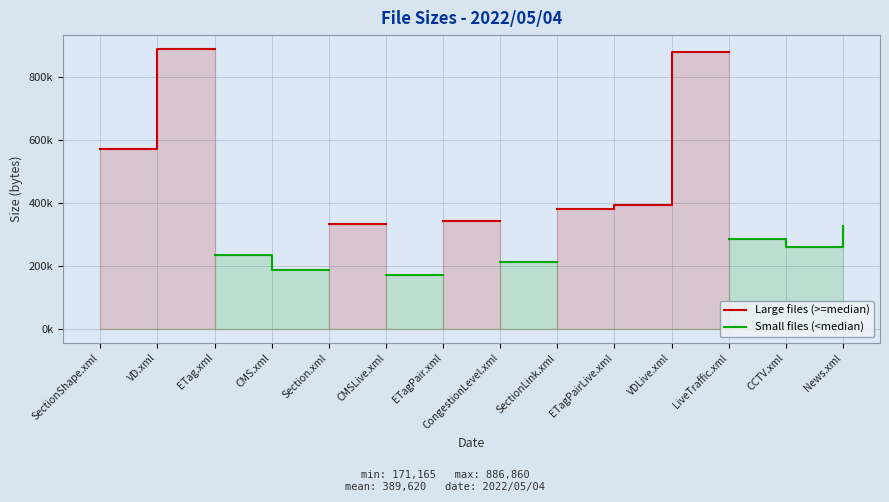

True or false: Small files (<median) has a value of 178152.5 at News.xml.

False